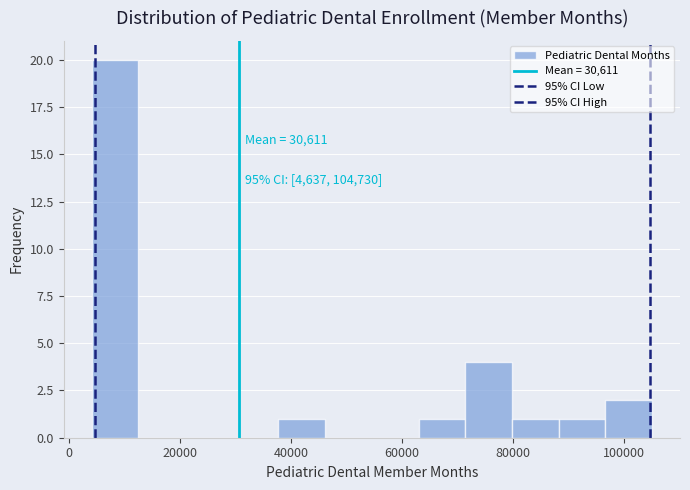

Which range on the x-axis has the tallest bar?

4000 to 12000